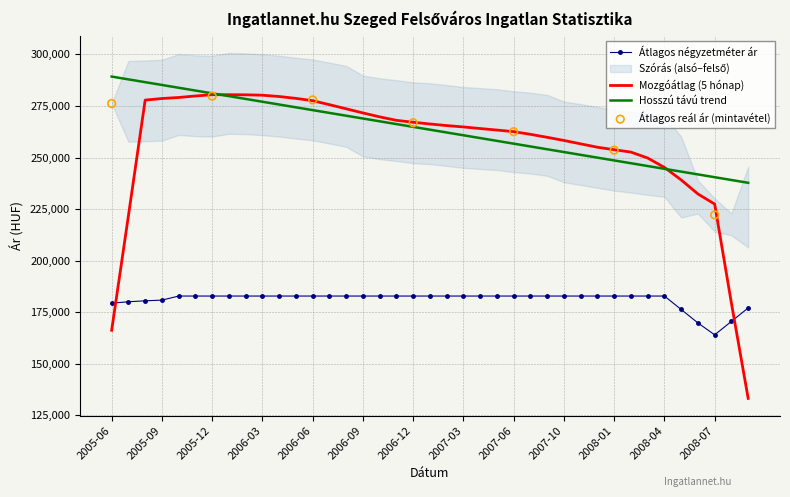

How many intersections are there between Mozgóátlag (5 hónap) and Átlagos négyzetméter ár?

2